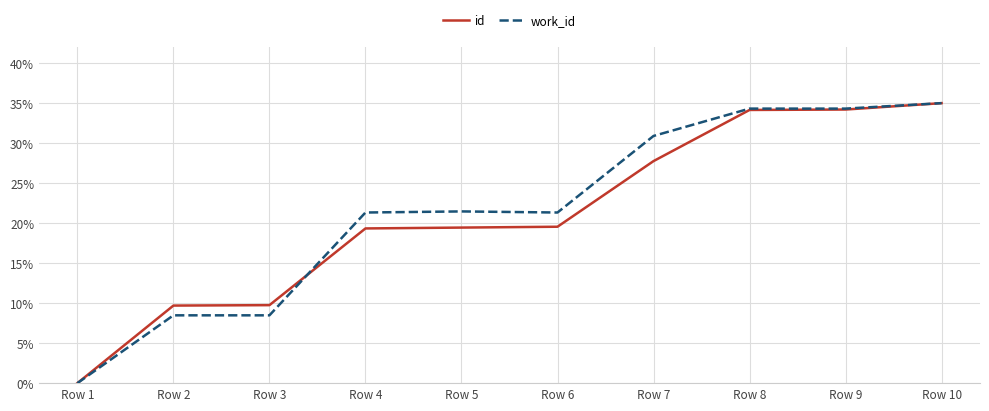

Count the id values in the range 0 to 1.

10